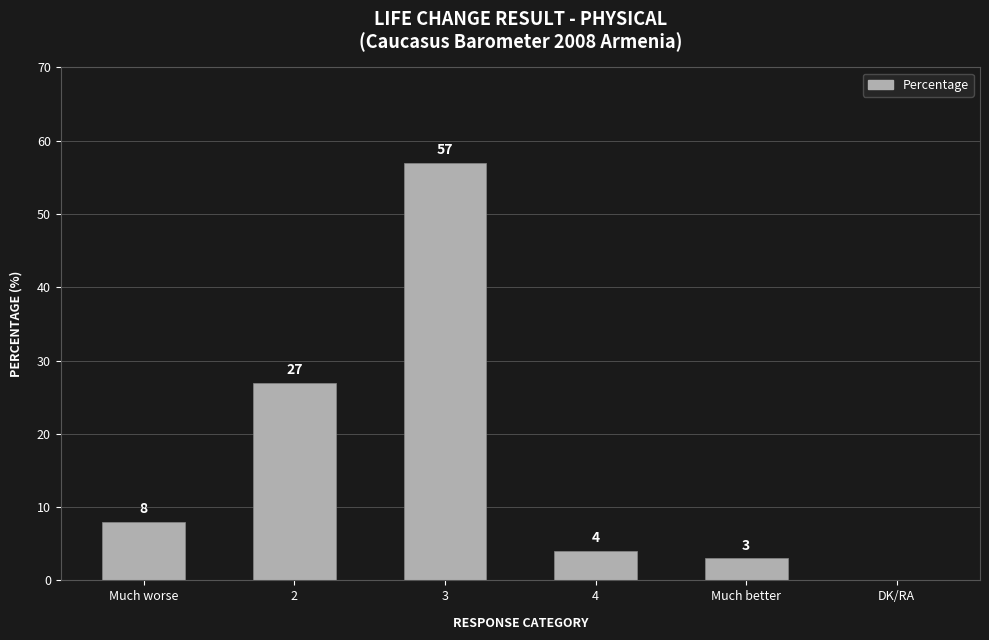

What is the maximum value shown in the chart?

57